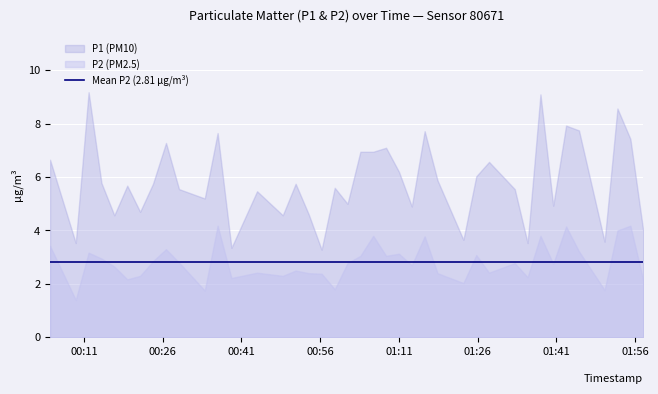

Does the chart display data point markers on the line(s)?

No